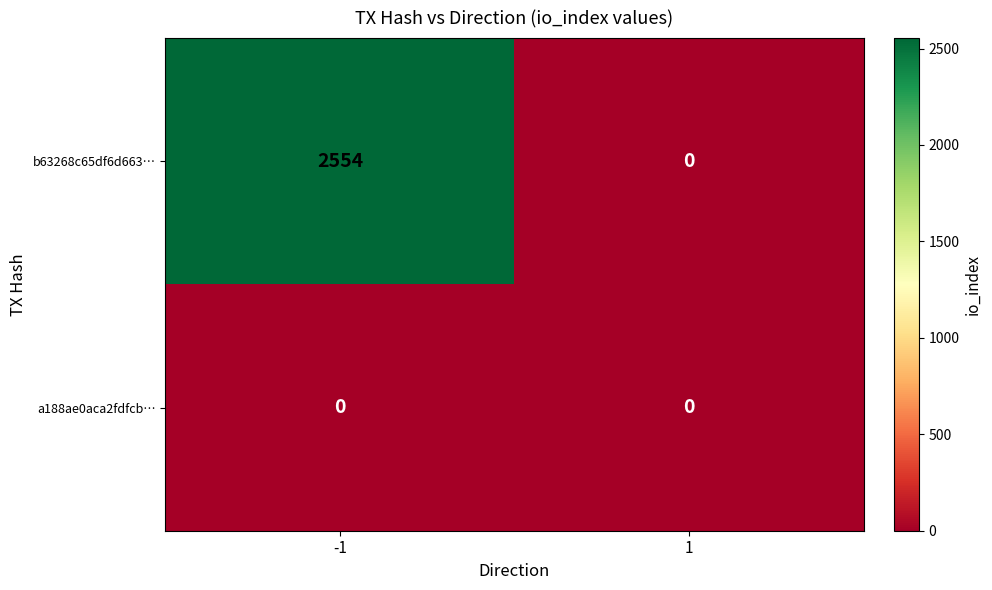

Which series has the largest range (max minus min)?

b63268c65df6d663…